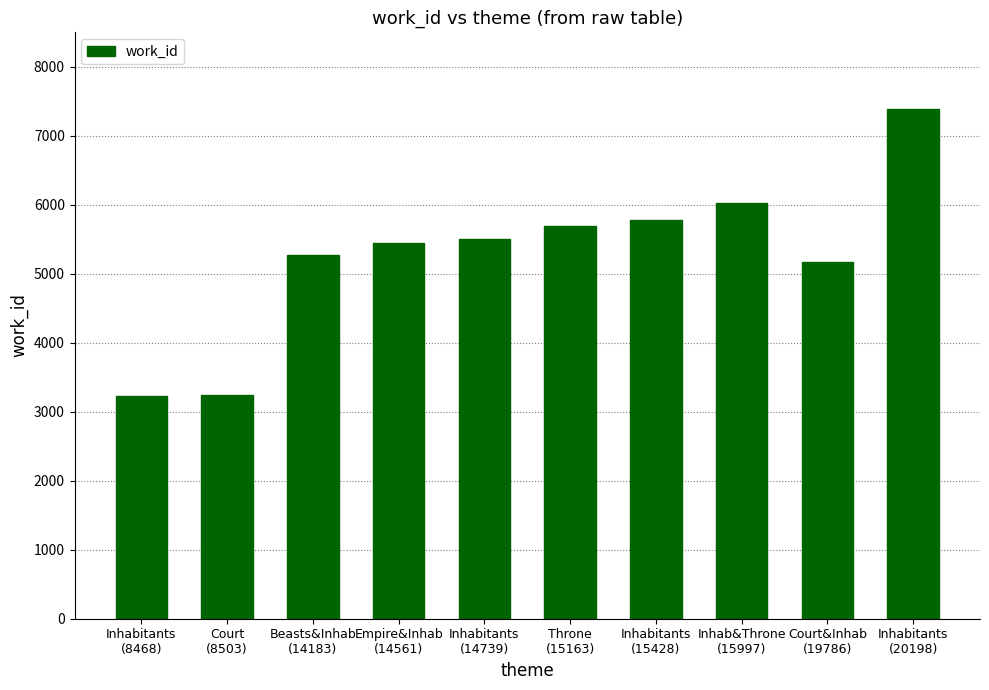

How many bars are there in total?

10